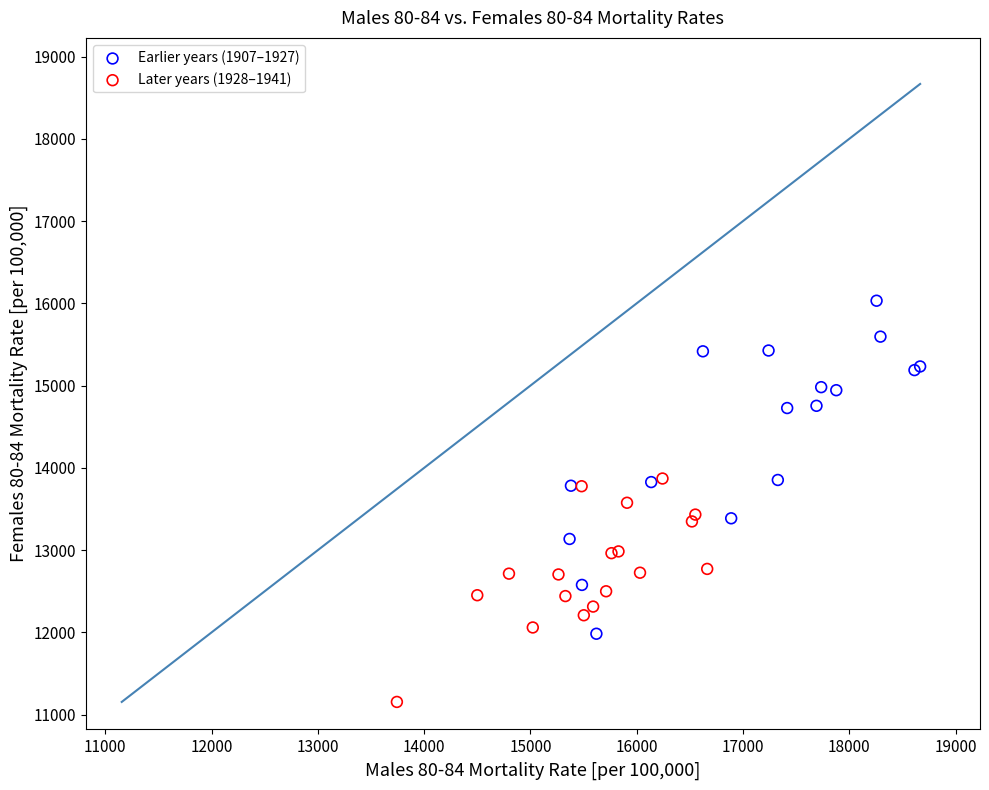

Which series contains the highest Y value?

Earlier years (1907–1927)